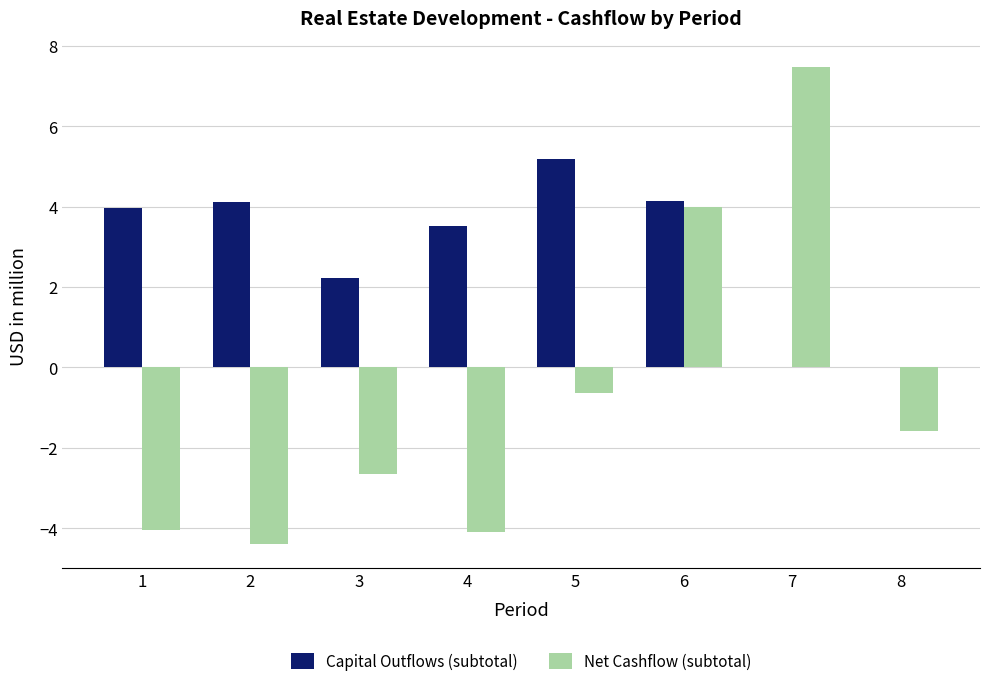

At which category is the sum across all series the highest?

6